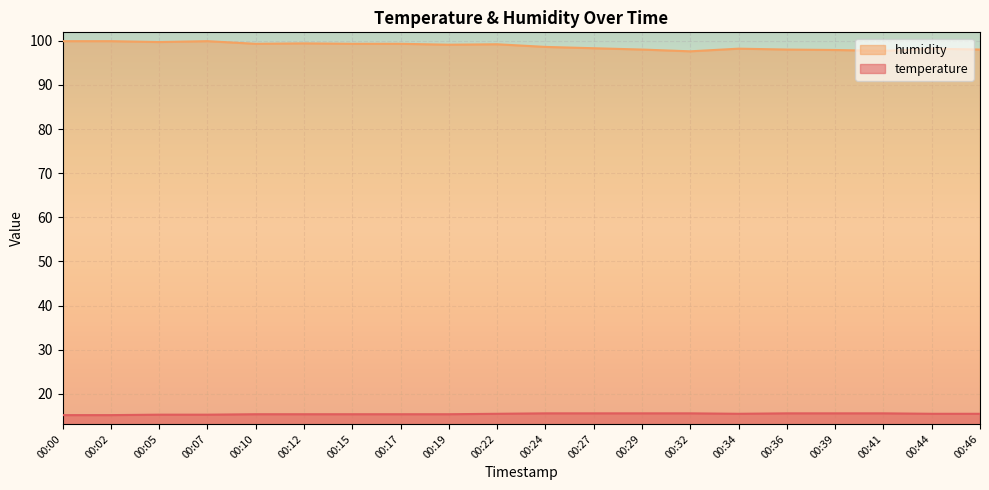

Reading left to right, list all the values displayed in this chart.

temperature: 00:00=15.2	00:02=15.2	00:05=15.3	00:07=15.3	00:10=15.4	00:12=15.4	00:15=15.4	00:17=15.4	00:19=15.4	00:22=15.5	00:24=15.6	00:27=15.6	00:29=15.6	00:32=15.6	00:34=15.5	00:36=15.6	00:39=15.6	00:41=15.6	00:44=15.5	00:46=15.5
humidity: 00:00=99.9	00:02=99.9	00:05=99.7	00:07=99.9	00:10=99.3	00:12=99.4	00:15=99.3	00:17=99.3	00:19=99.1	00:22=99.2	00:24=98.6	00:27=98.3	00:29=98.0	00:32=97.6	00:34=98.2	00:36=98.0	00:39=97.9	00:41=97.7	00:44=98.2	00:46=98.0